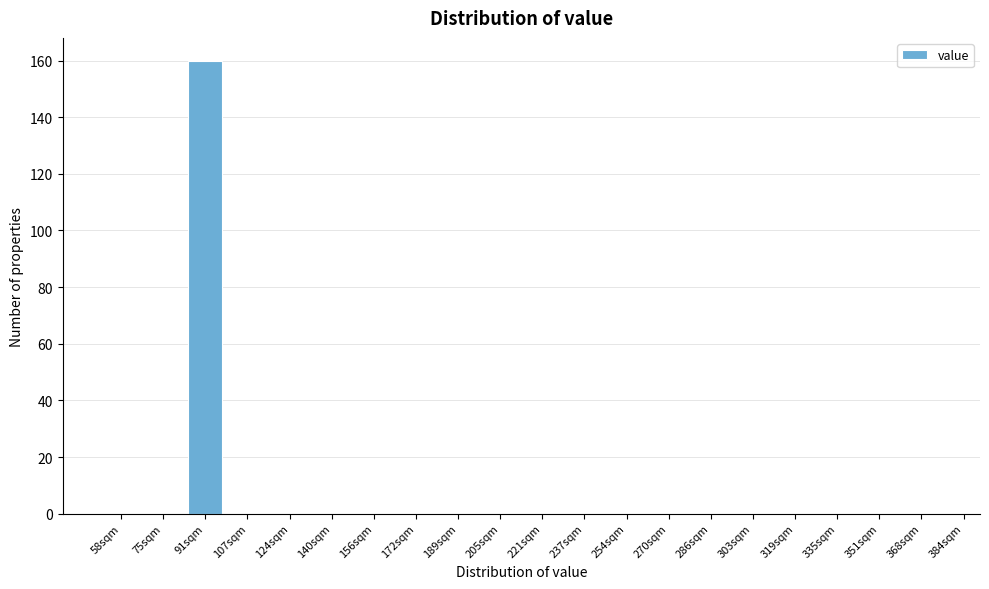

Reading right to left, extract all data points from this chart.

368sqm=0	351sqm=0	335sqm=0	319sqm=0	303sqm=0	286sqm=0	270sqm=0	254sqm=0	237sqm=0	221sqm=0	205sqm=0	189sqm=0	172sqm=0	156sqm=0	140sqm=0	124sqm=0	107sqm=0	91sqm=160	75sqm=0	58sqm=0